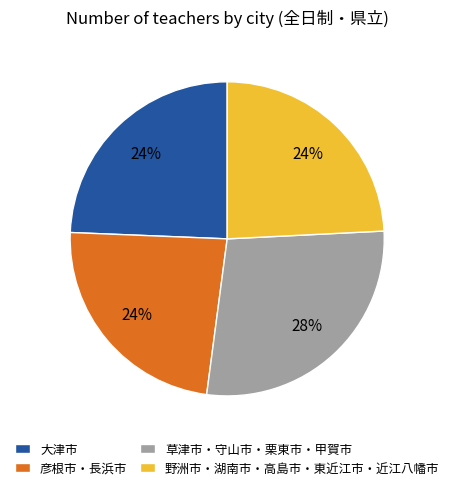

To the nearest percent, what is the average slice percentage?

25%